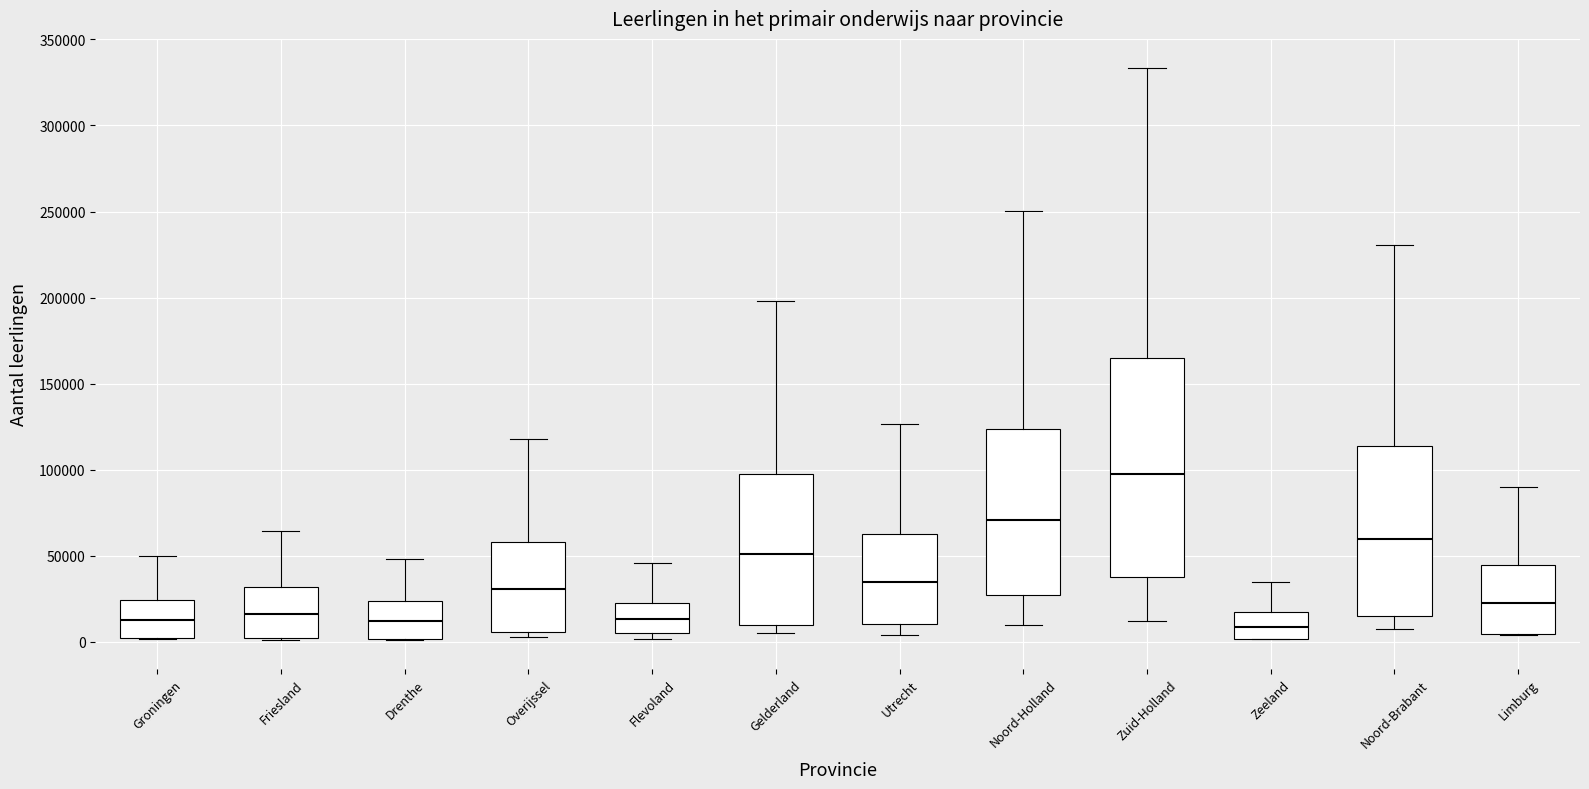

Which box is the tallest, from its lower edge to its upper edge?

Zuid-Holland